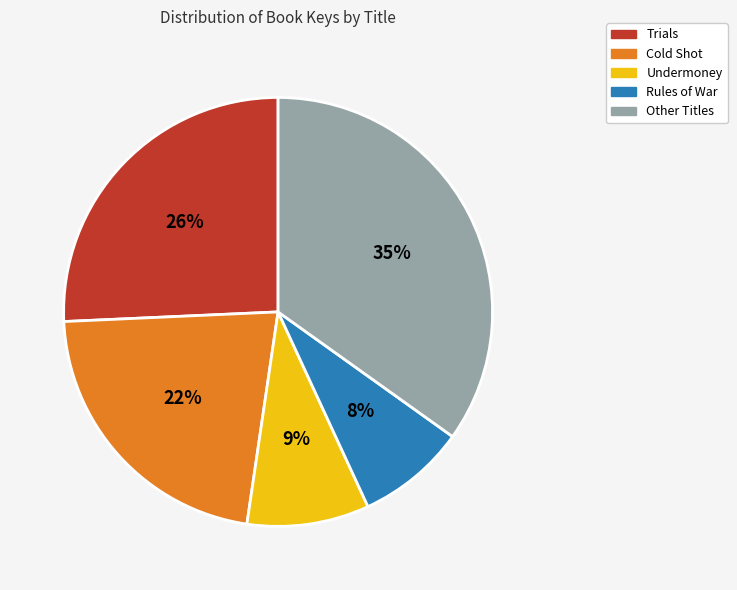

How many segments does this pie chart have?

5